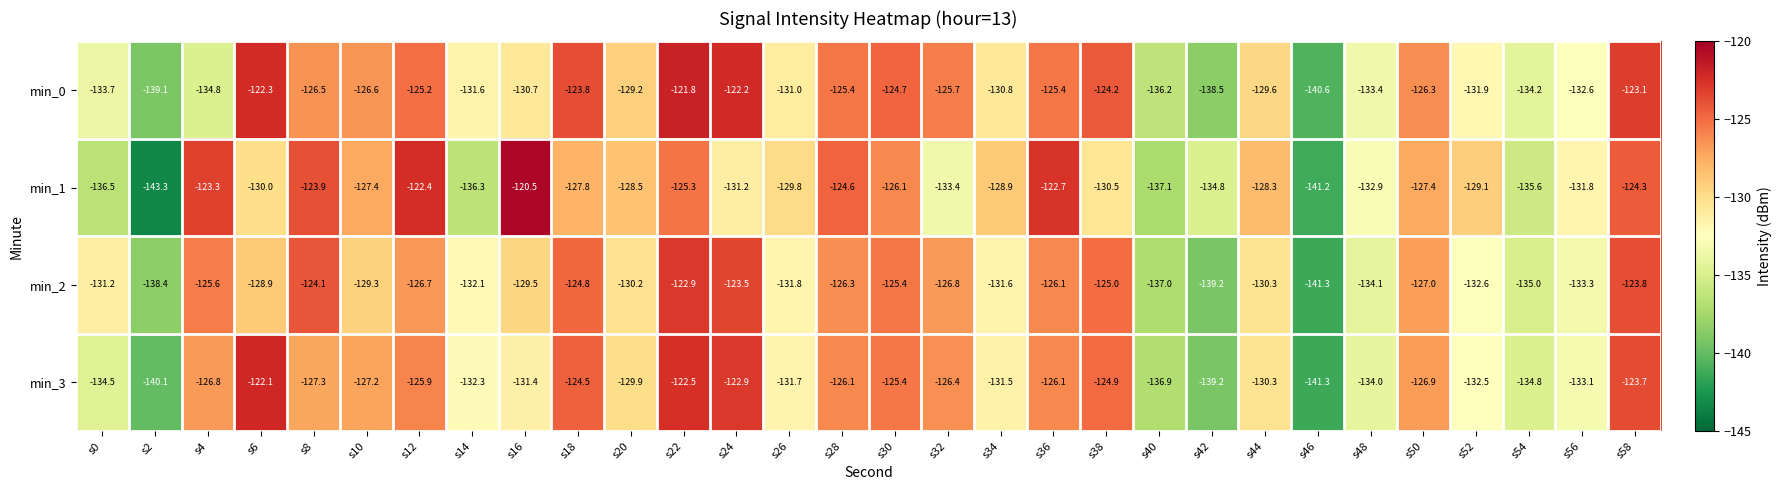

At which label does min_2 first exceed -129?

s4